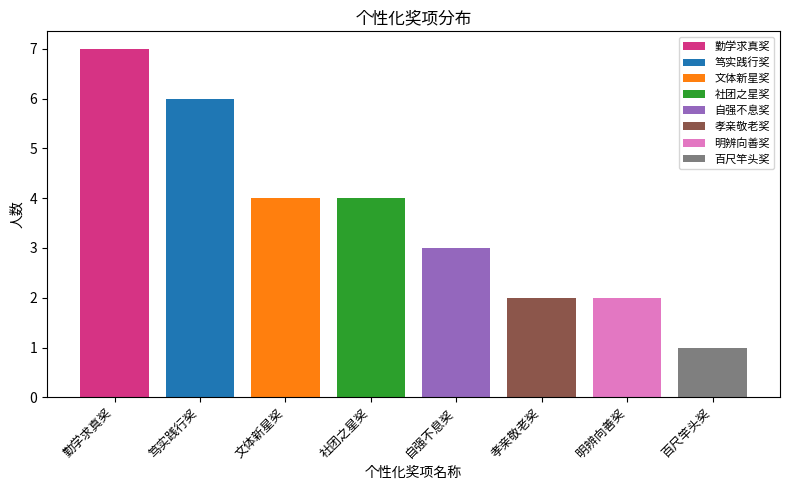

Is it true that the value at 社团之星奖 is 6?

False